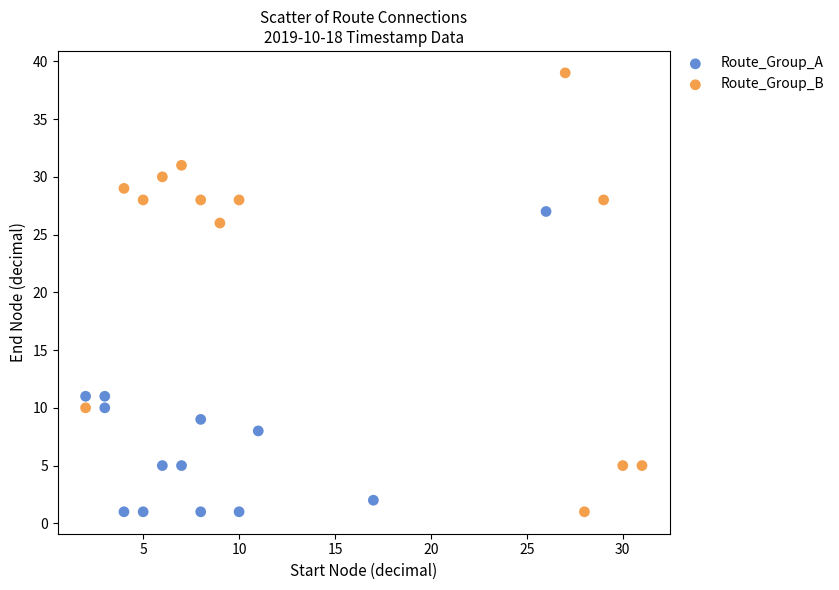

Which series reaches the maximum Y coordinate?

Route_Group_B